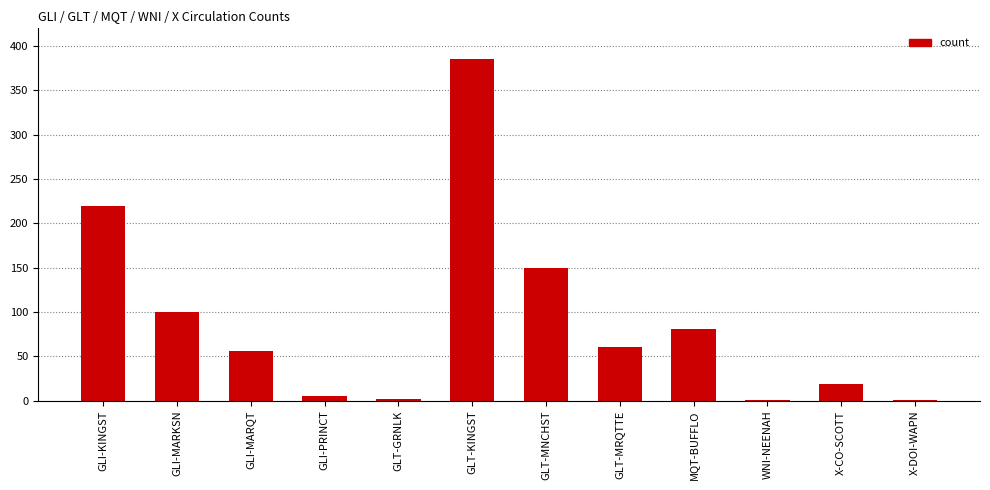

What is the greatest value displayed?

385